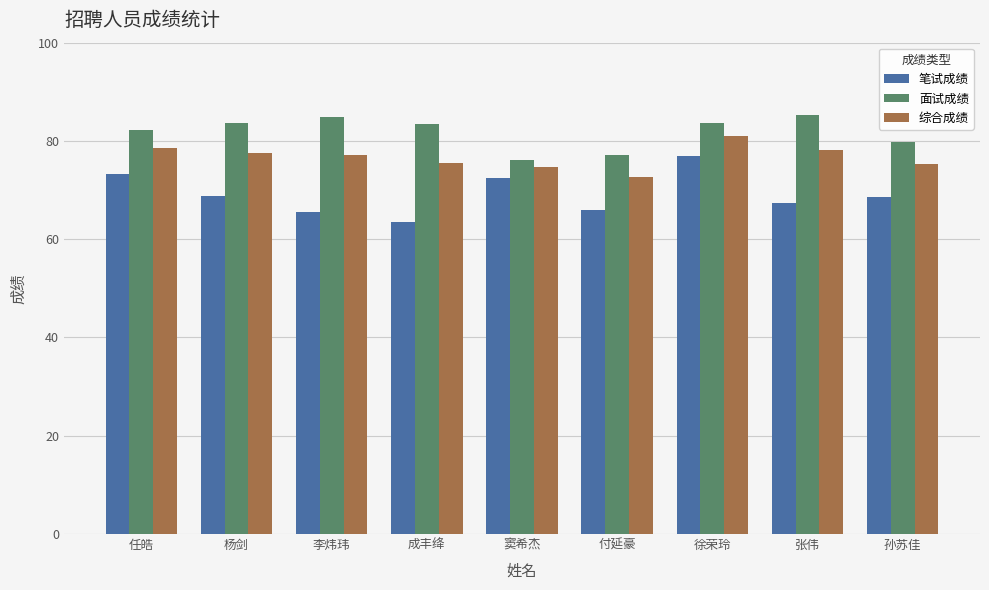

Which series changed the most between 任皓 and 成丰绛?

笔试成绩